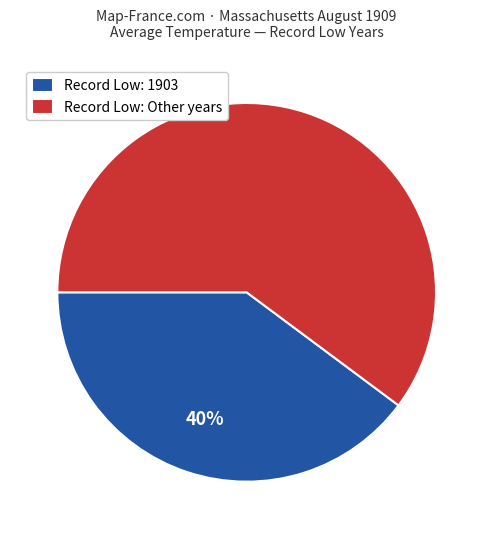

Which slice represents more than half of the pie?

Record Low: Other years